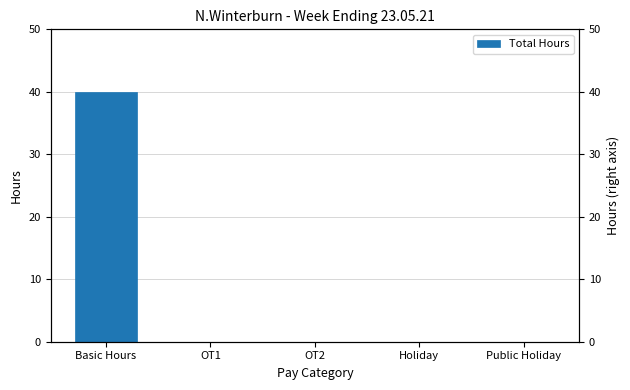

What is the greatest value displayed?

40